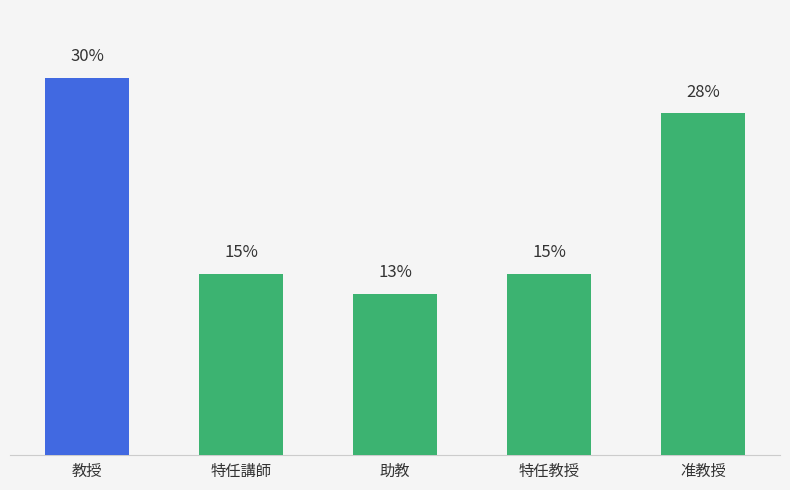

Does the chart contain any negative values?

No